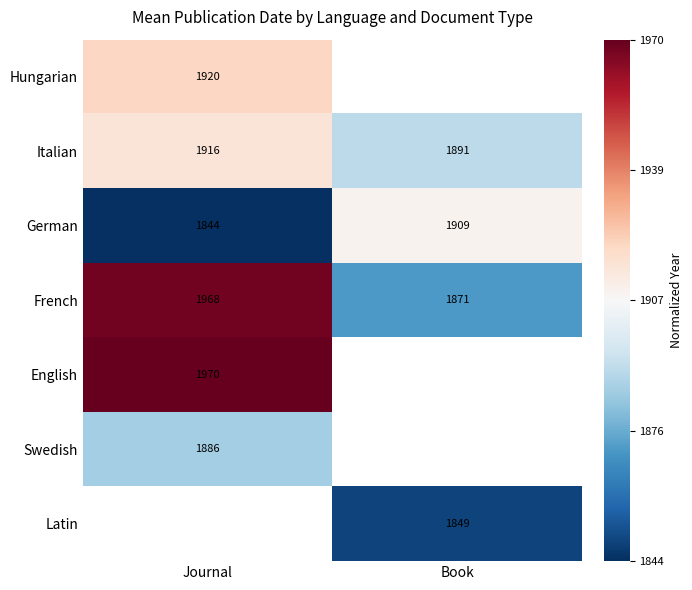

Which category has the lowest value in the French series?

Book